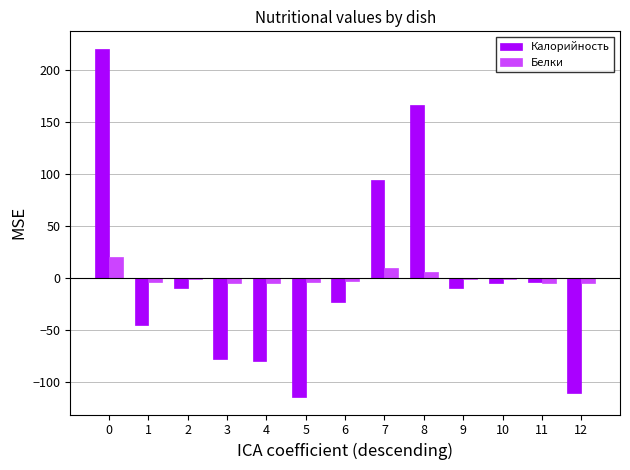

At 4, list the series in order from smallest to largest.

Калорийность, Белки